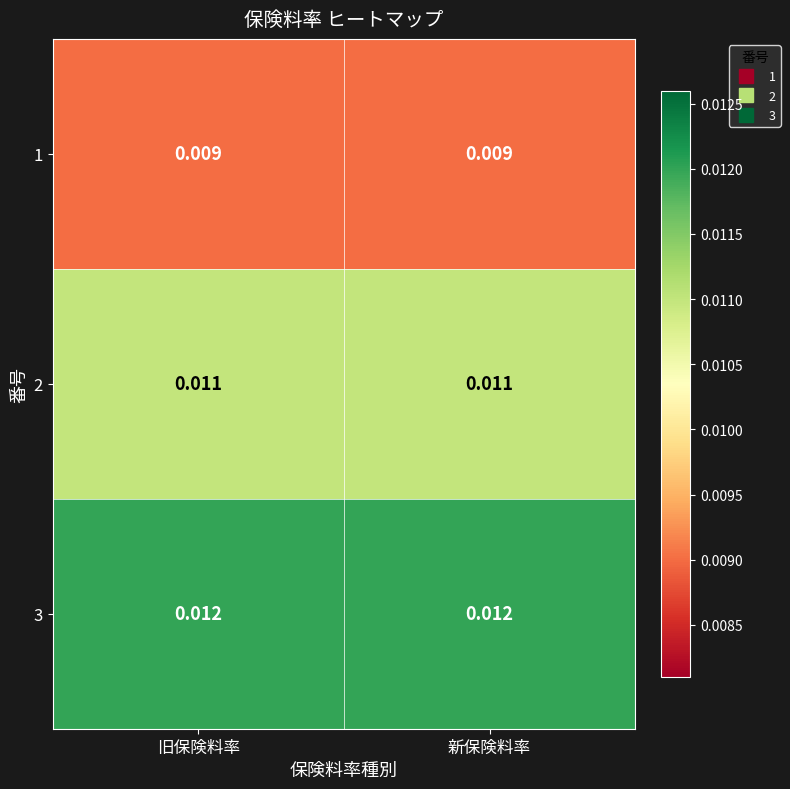

Is the value of 1 at 新保険料率 greater than the value of 2 at 新保険料率?

No